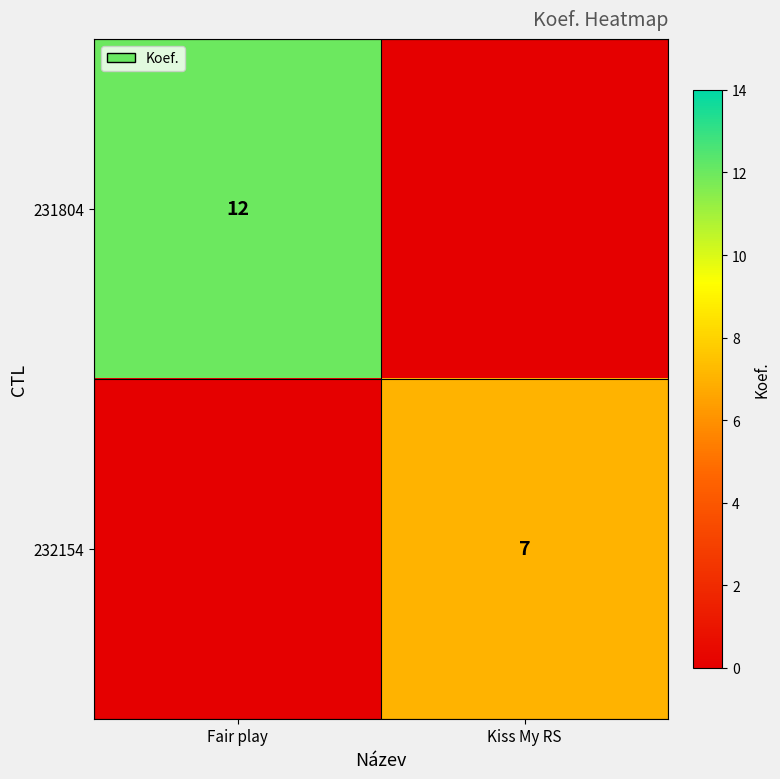

The value of 231804 at Fair play is 19. True or false?

False